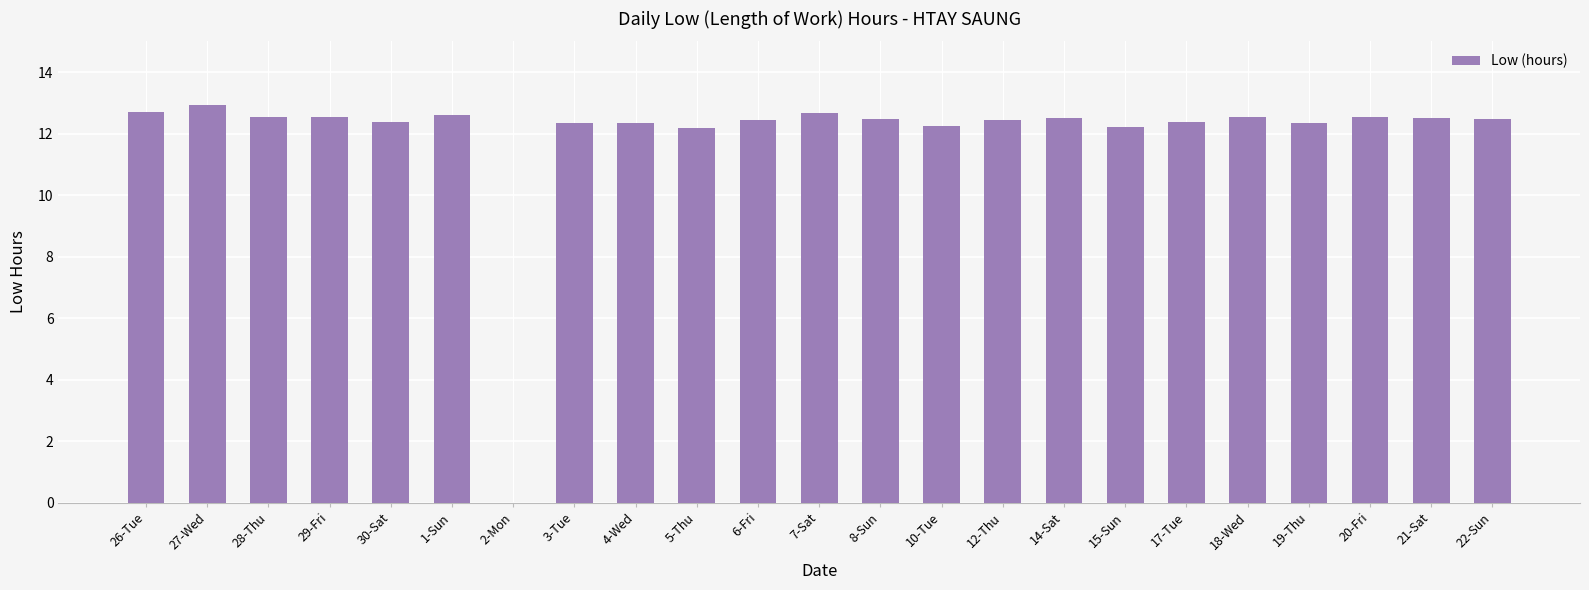

Which has a higher value, 12-Thu or 26-Tue?

26-Tue